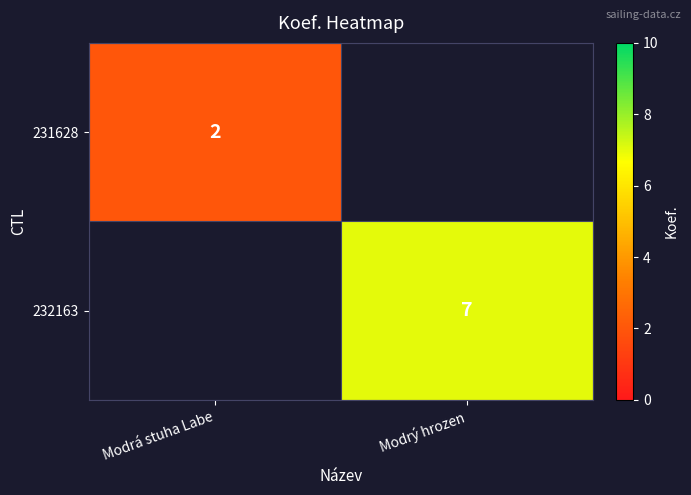

True or false: 231628 has a value of 2 at Modrá stuha Labe.

True